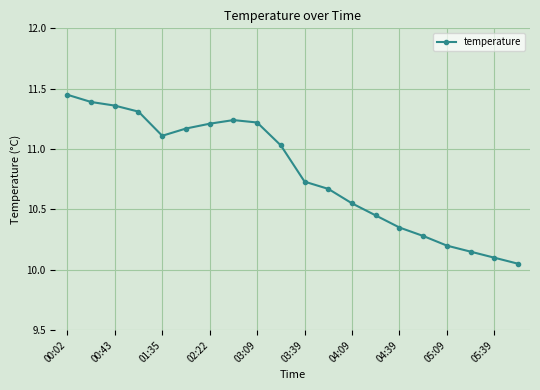

What is the difference between the maximum and minimum values?

1.4